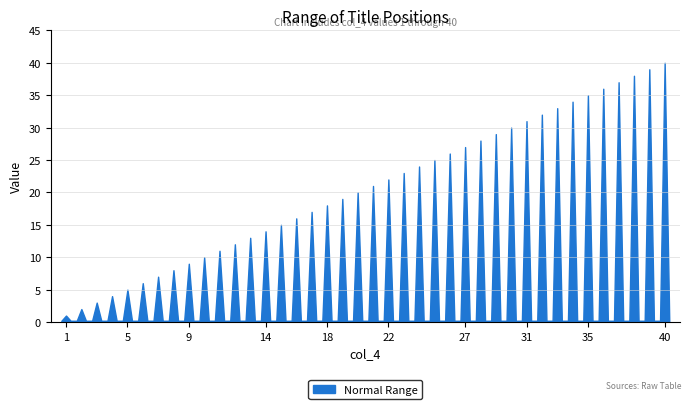

What is the sum of all values?

836.0